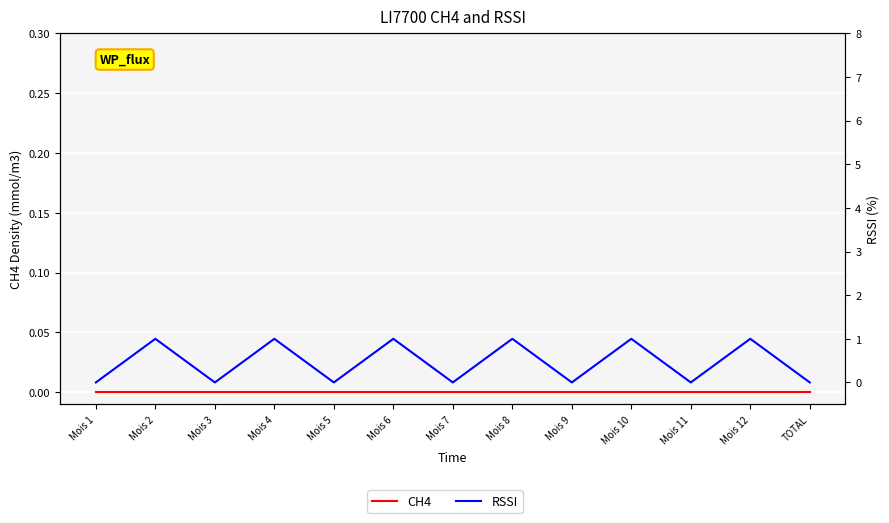

List the series in order of their peak value, highest first.

RSSI, CH4